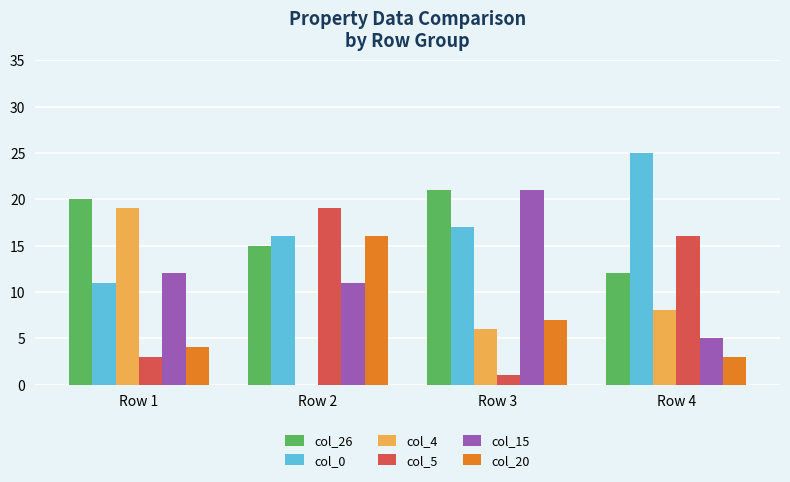

Does the chart contain stacked bars?

No